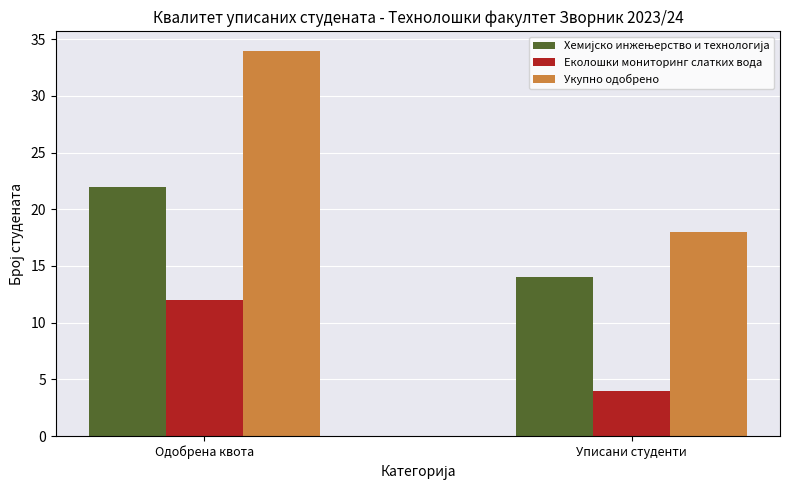

What is the difference between the Укупно одобрено values at Одобрена квота and Уписани студенти?

16